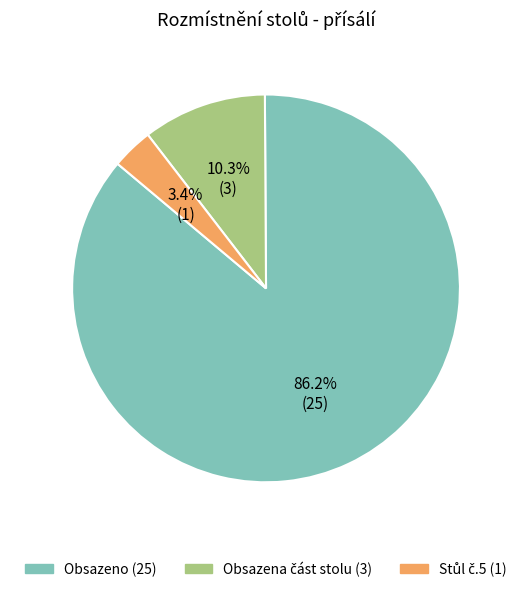

What is the majority slice?

Obsazeno